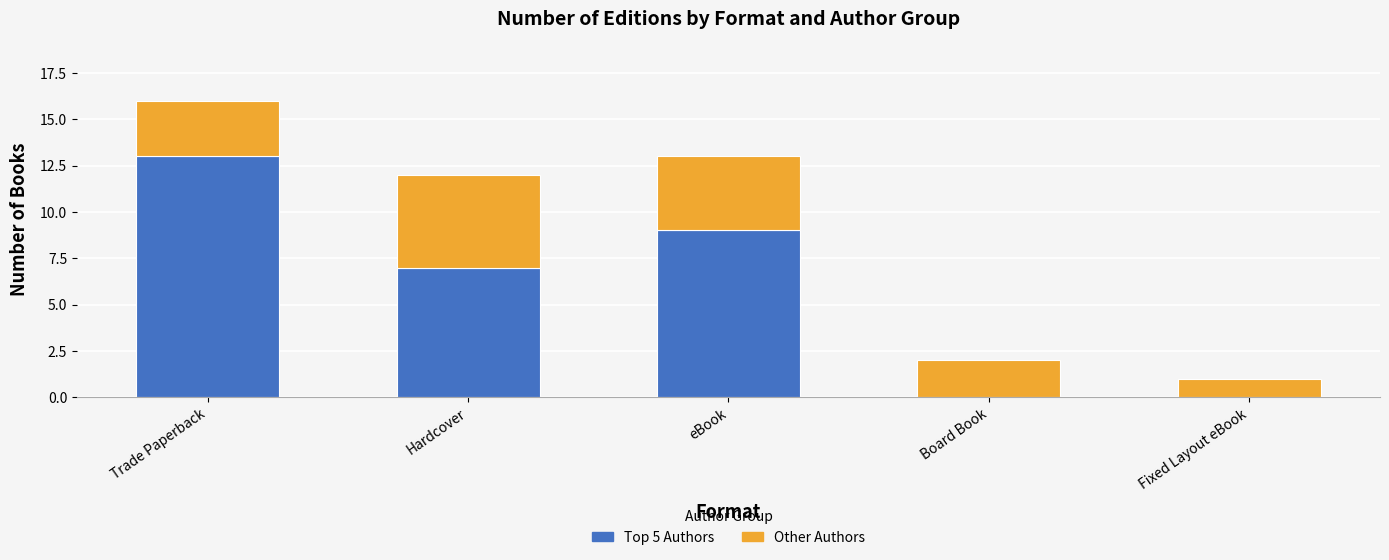

Reading left to right, list the values for the Top 5 Authors series.

Trade Paperback=13	Hardcover=7	eBook=9	Board Book=0	Fixed Layout eBook=0